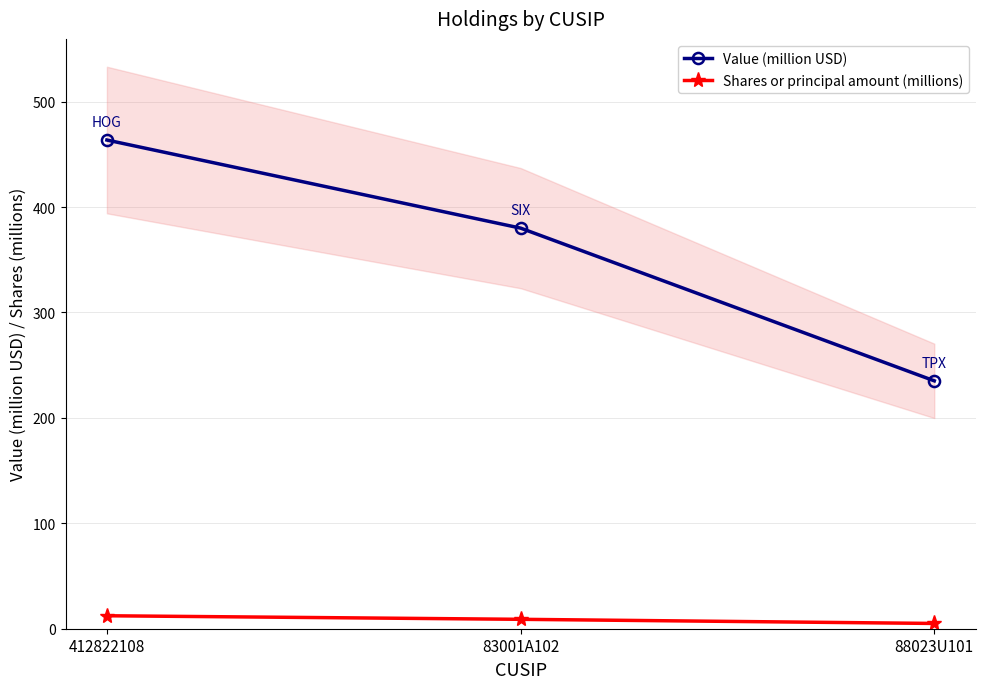

What is the sum of the Shares or principal amount (millions) values at 83001A102 and 412822108?

21.2